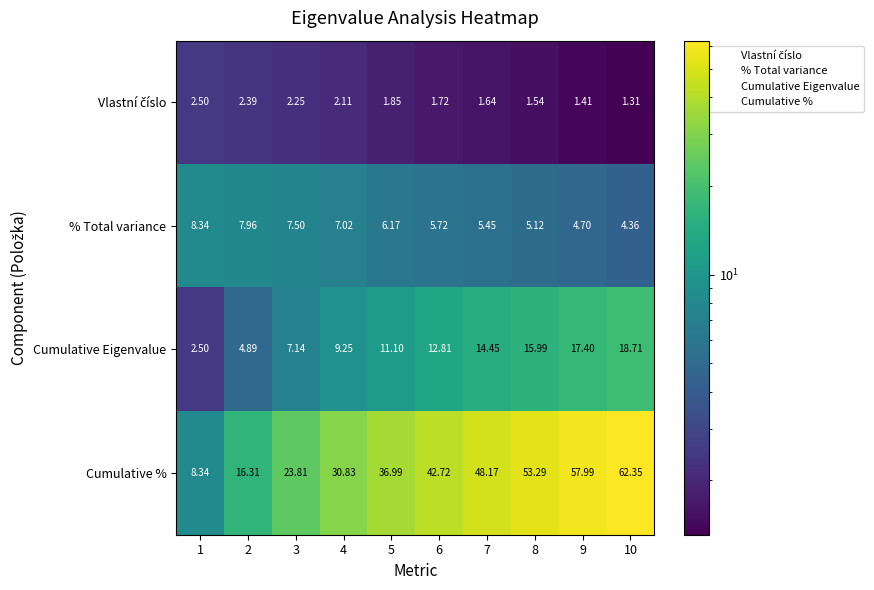

Count the number of data series in this chart.

4